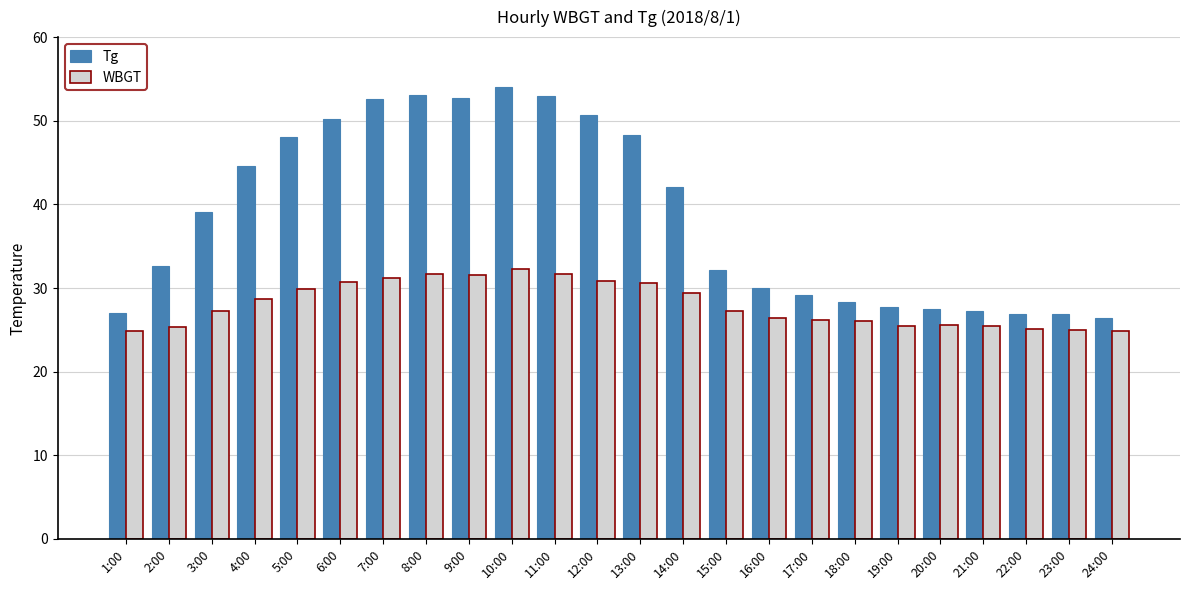

What is the sum of the WBGT values at 16:00 and 18:00?

52.5